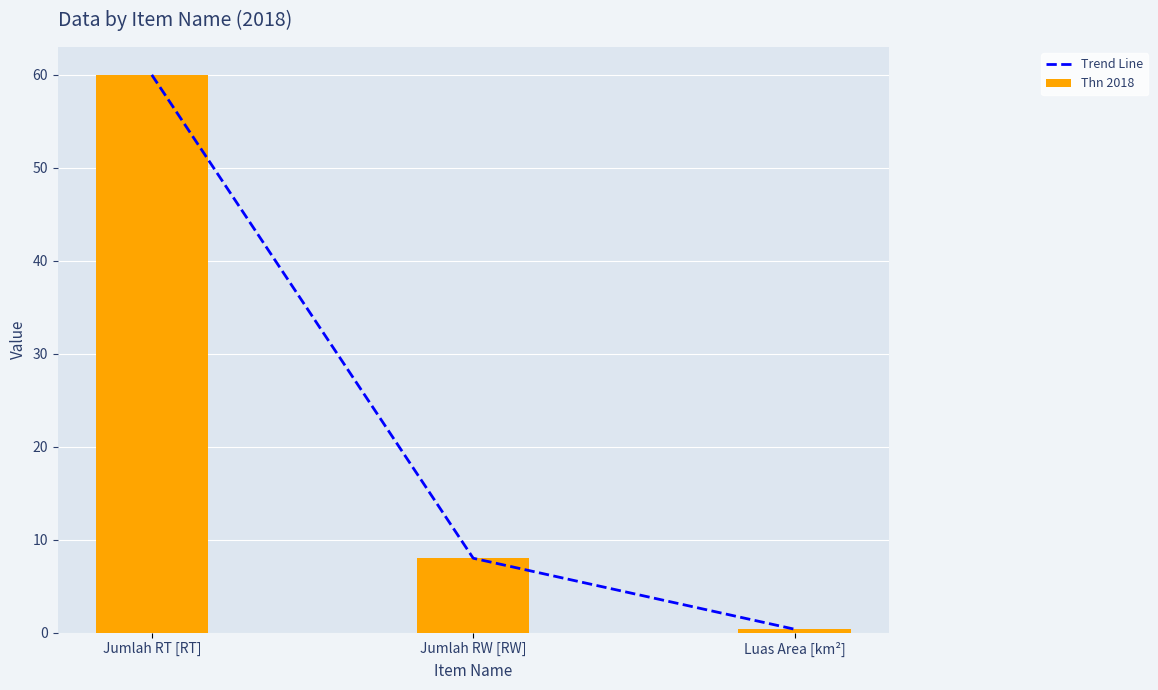

What is the difference between the Trend Line values at Jumlah RW [RW] and Jumlah RT [RT]?

52.0